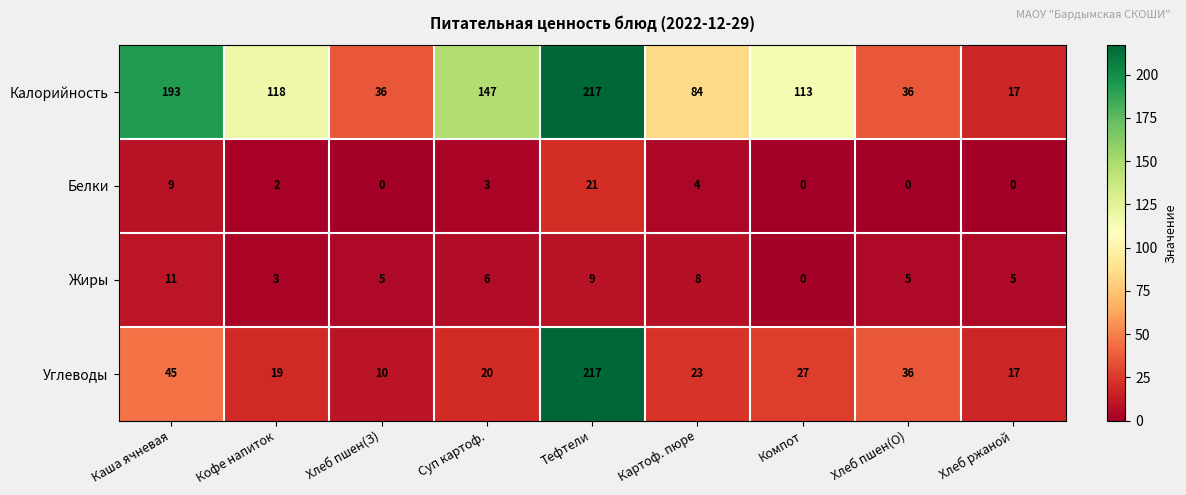

Where is Белки nearest to the value 10?

Каша ячневая